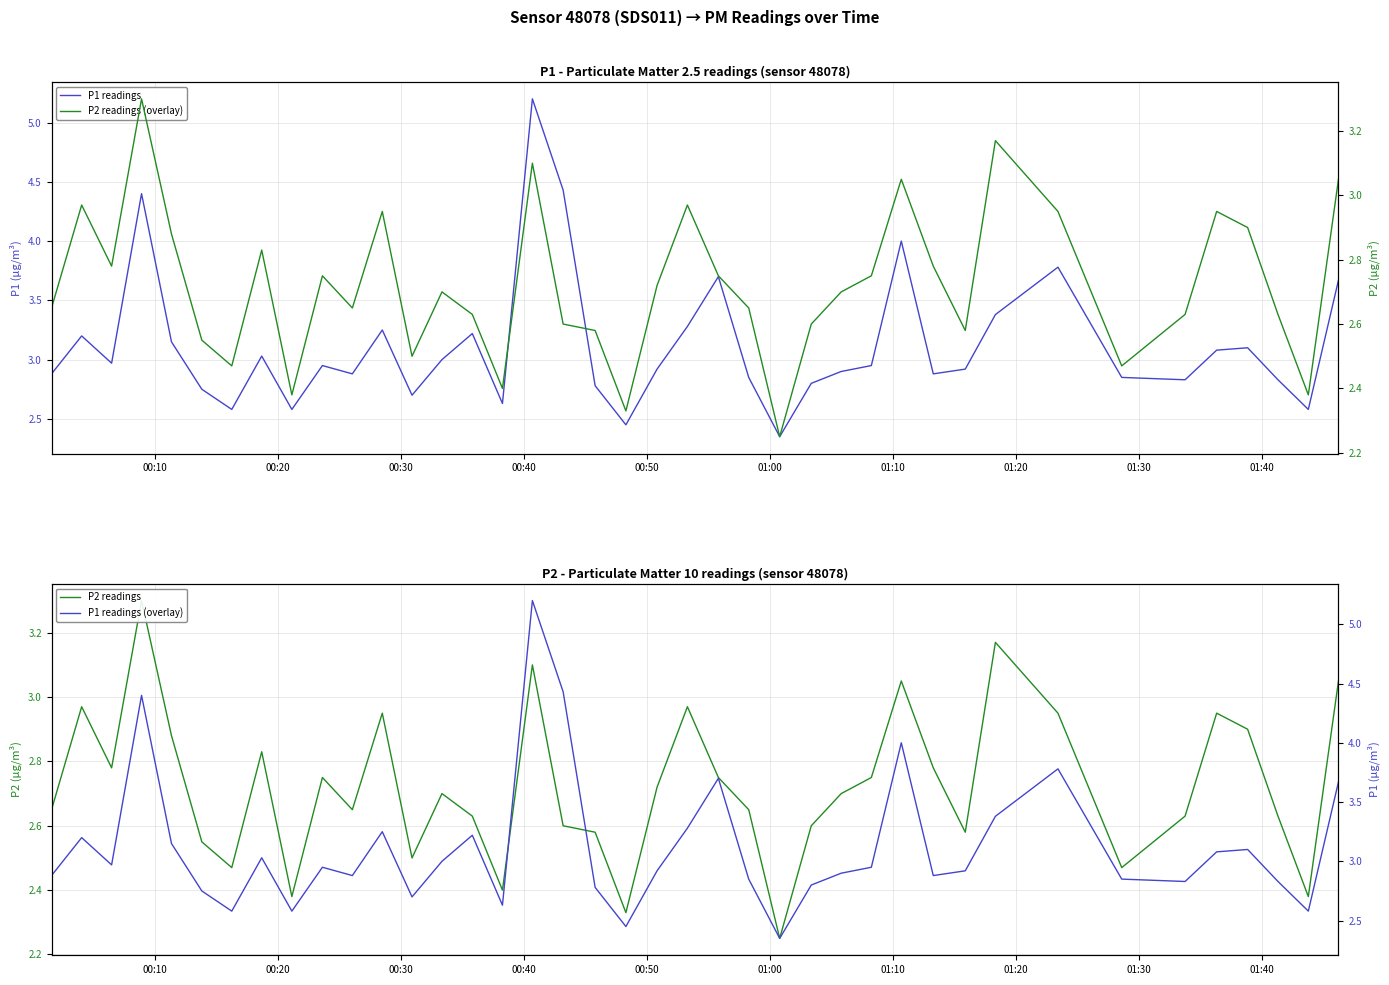

Does the chart have visible grid lines?

Yes